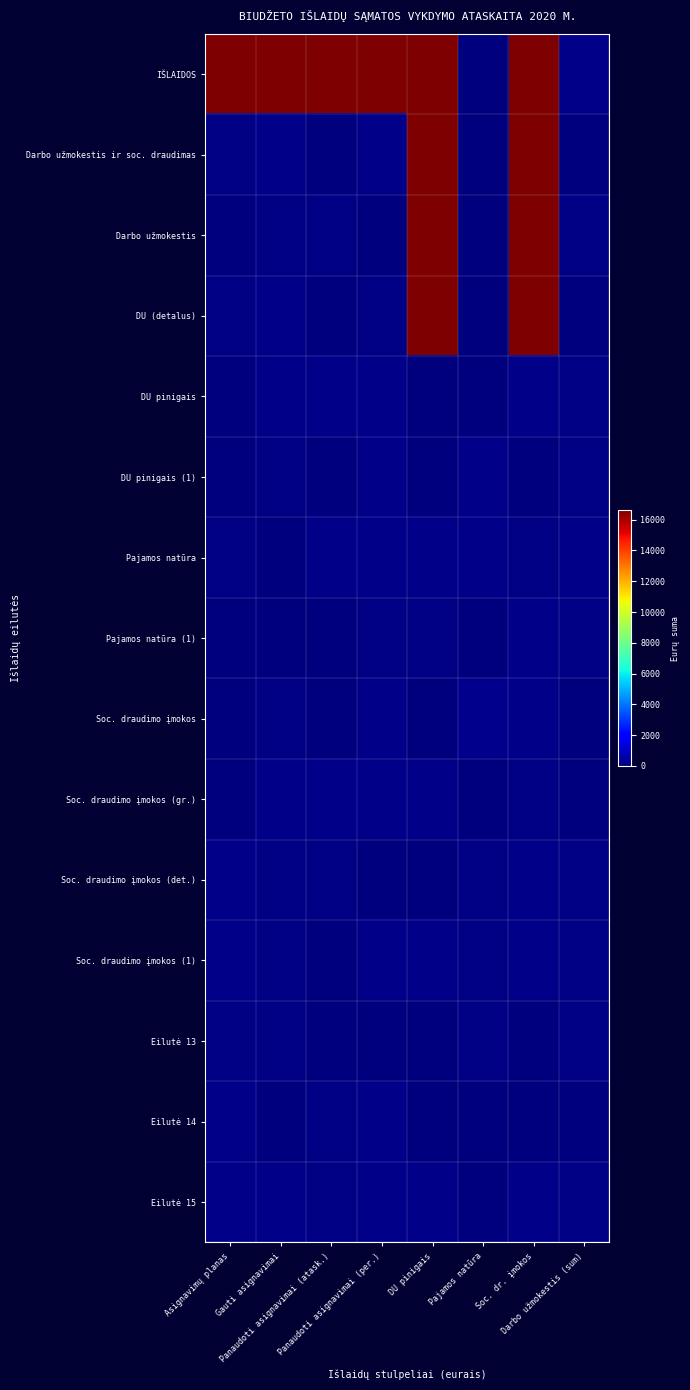

Which series has the widest spread of values?

Darbo užmokestis ir soc. draudimas